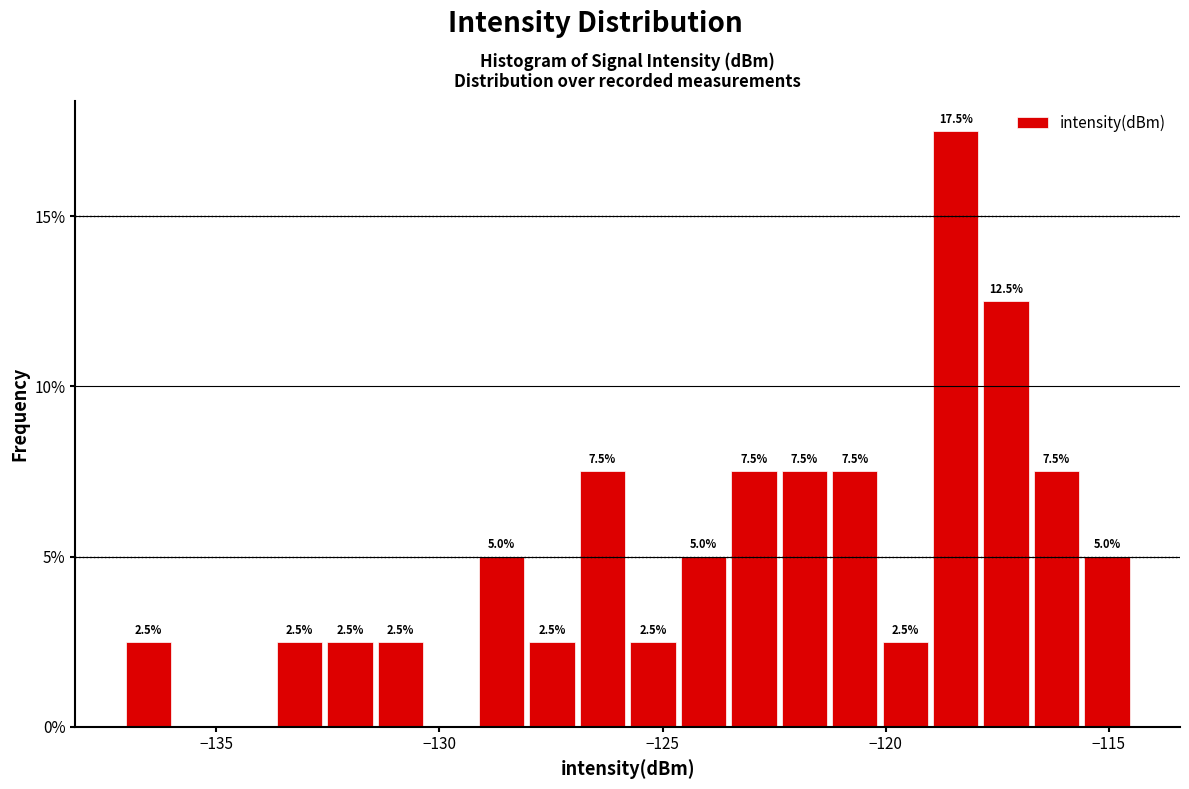

Read against the x-axis, roughly where is the centre of the tallest bar?

-118.5